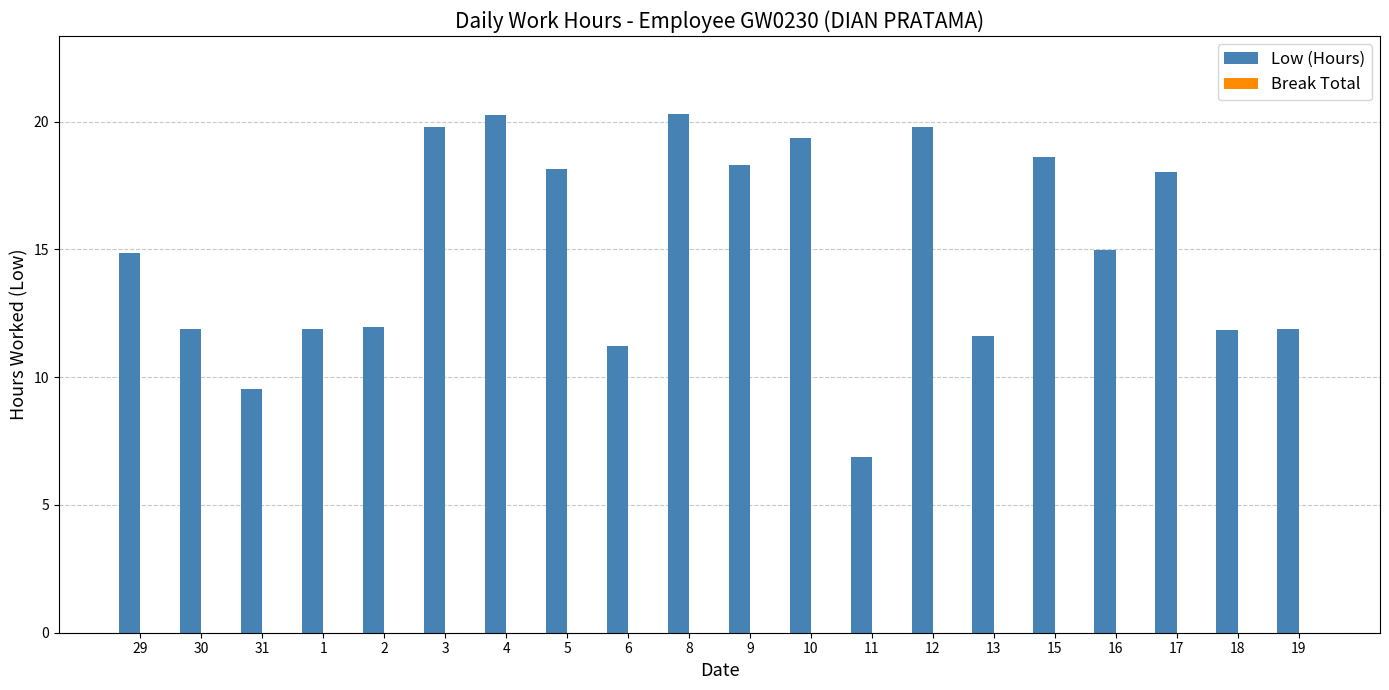

What is the greatest value displayed?

20.3